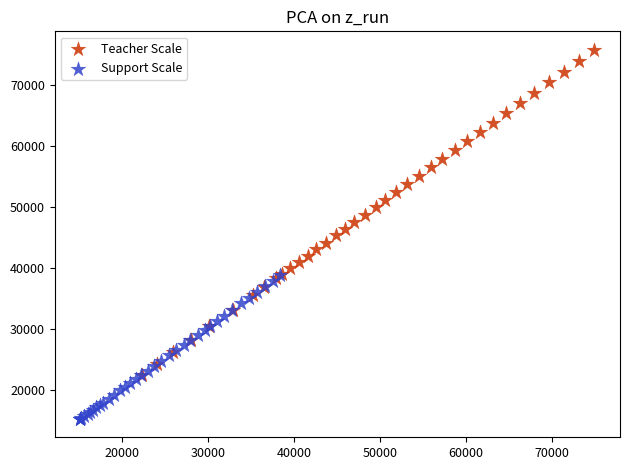

Which series has the largest Y range (max minus min)?

Teacher Scale